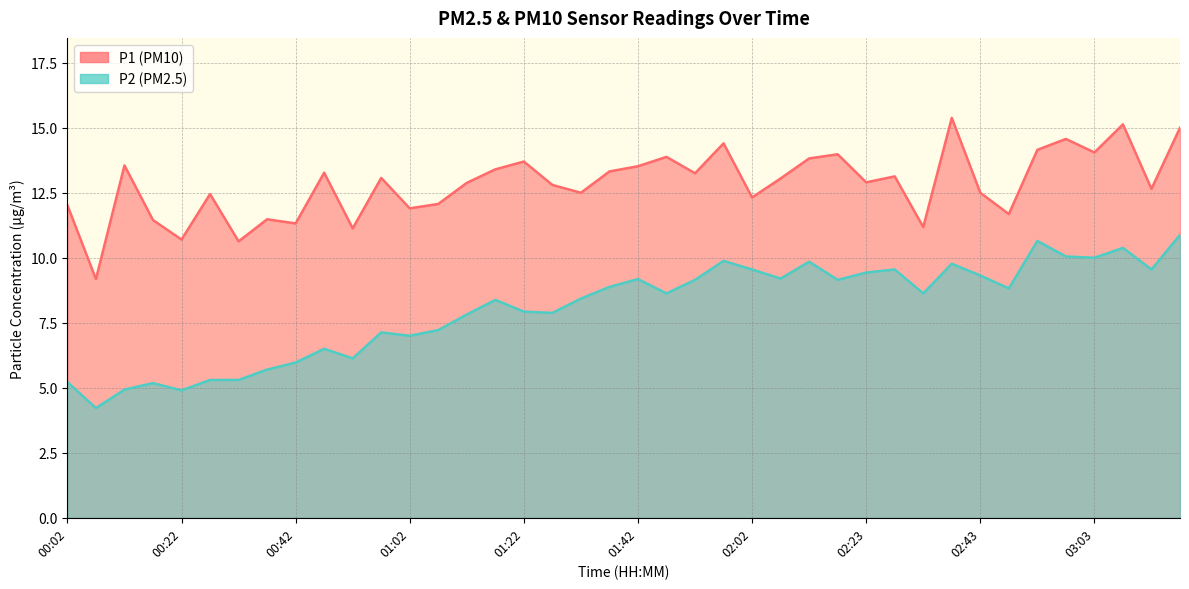

What is the lowest value of the P1 series?

9.2